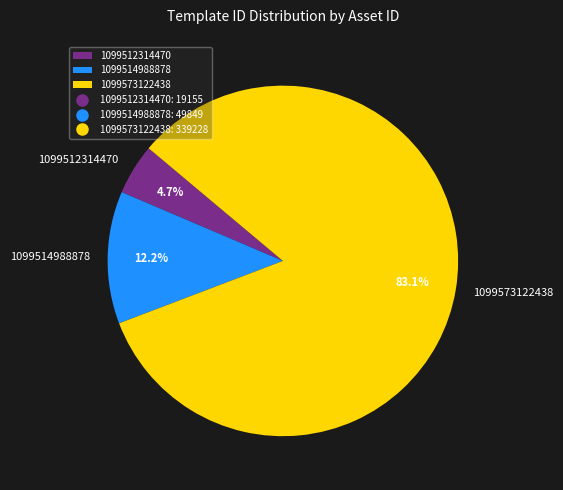

To the nearest percent, what is the difference between the largest and smallest slice percentages?

78%